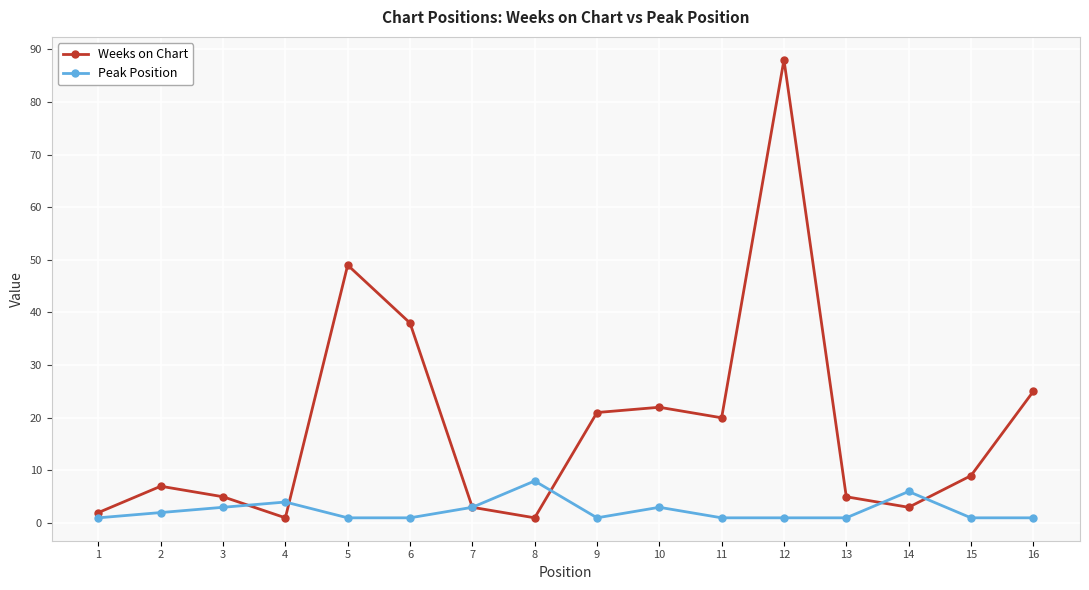

Reading left to right, list all the values displayed in this chart.

Weeks on Chart: 2	7	5	1	49	38	3	1	21	22	20	88	5	3	9	25
Peak Position: 1	2	3	4	1	1	3	8	1	3	1	1	1	6	1	1